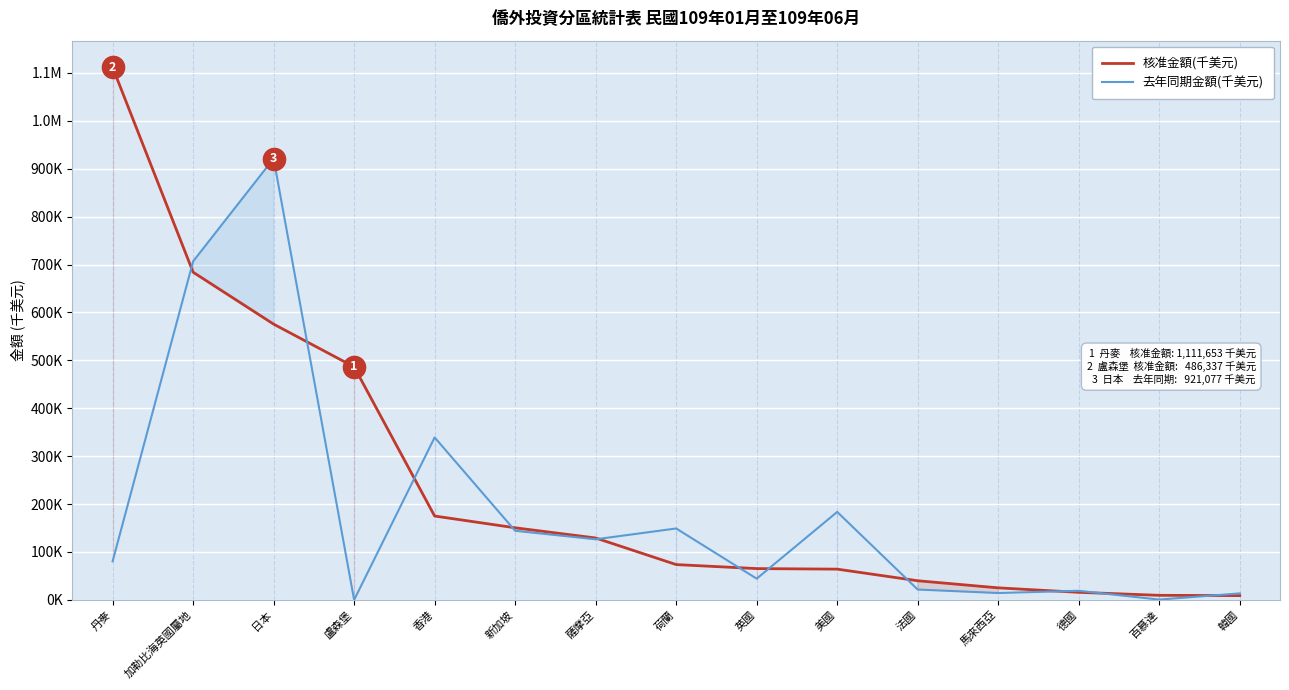

Rank the series by their average value, from highest to lowest.

核准金額(千美元), 去年同期金額(千美元)